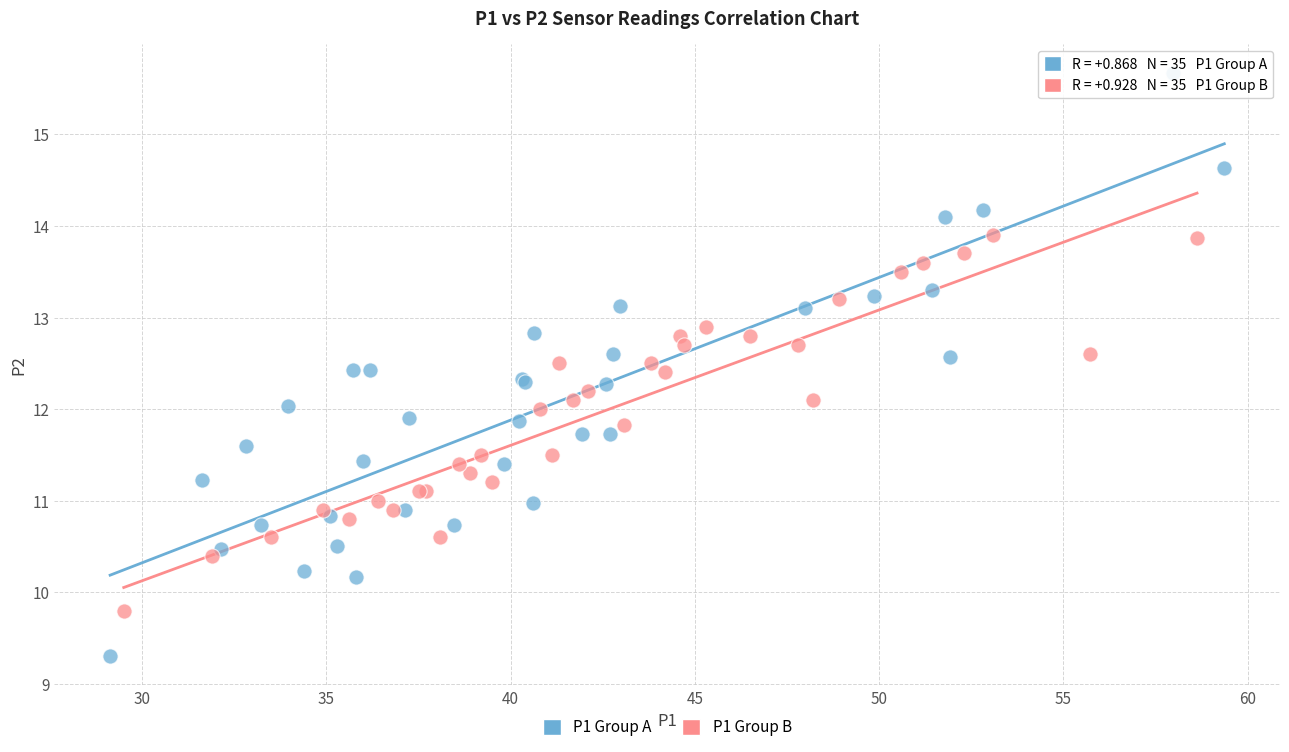

Which series has the widest spread of Y values?

P1 Group A